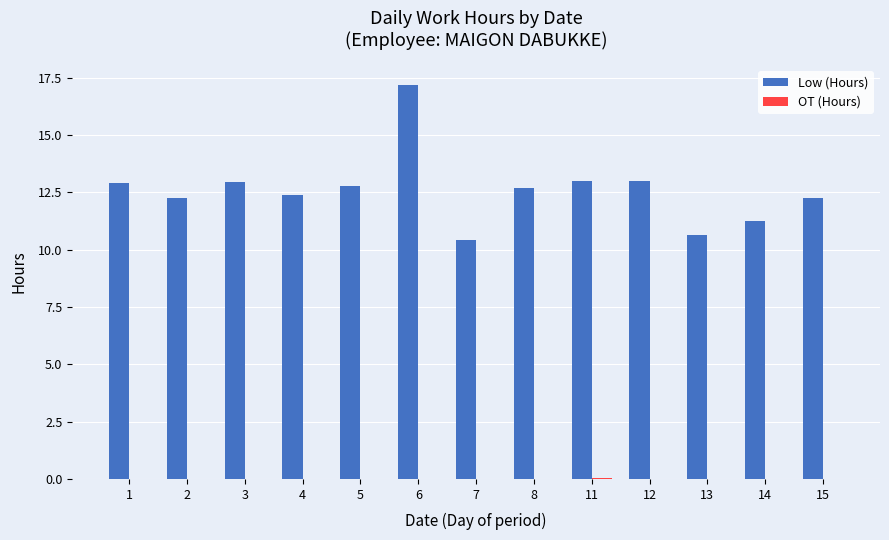

What value does the Low (Hours) series have at 15?

12.3